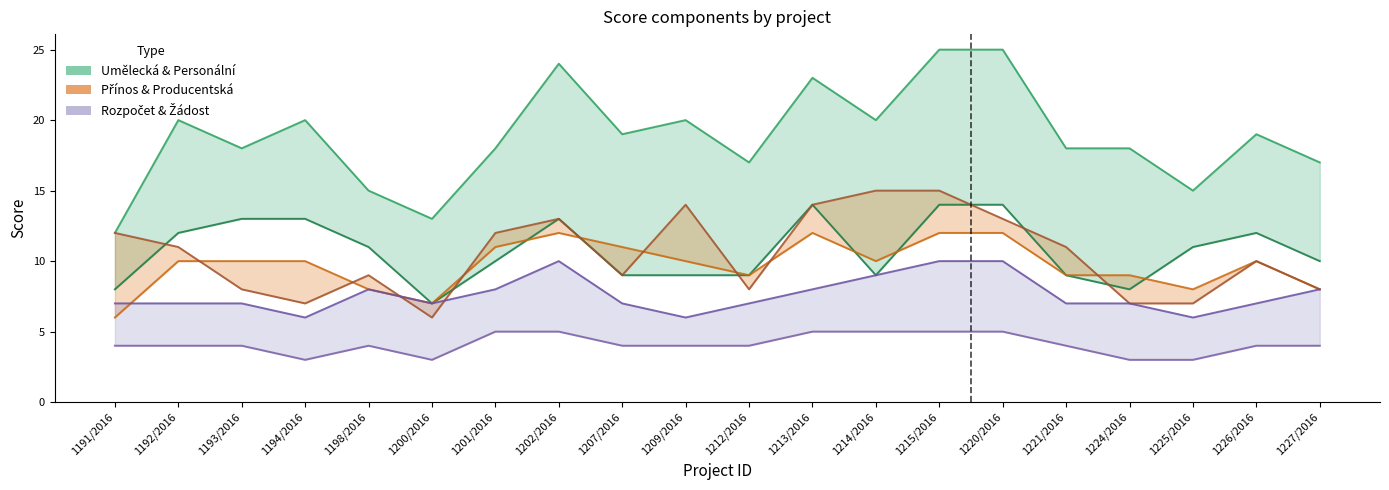

Where is the first local maximum for Přínos a význam?

1202/2016